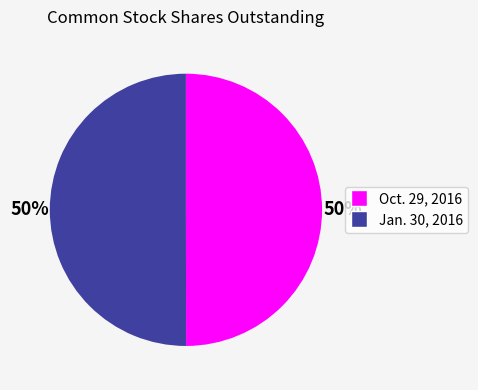

Do Jan. 30, 2016 and Oct. 29, 2016 together represent more than half of the pie?

Yes